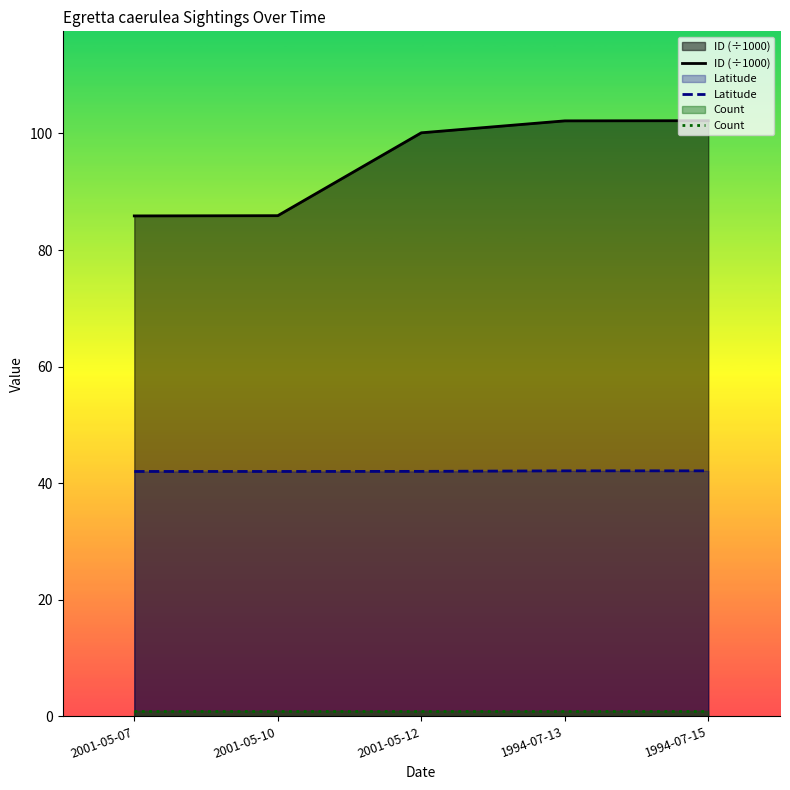

True or false: ID (÷1000) has a value of 136.8 at 2001-05-07.

False